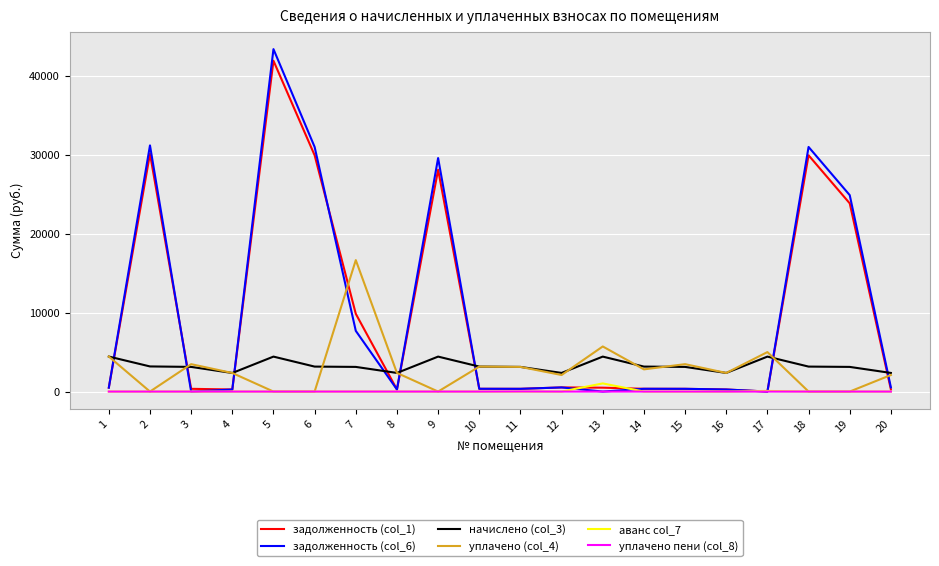

At which label is задолженность (col_6) closest to 21683?

19